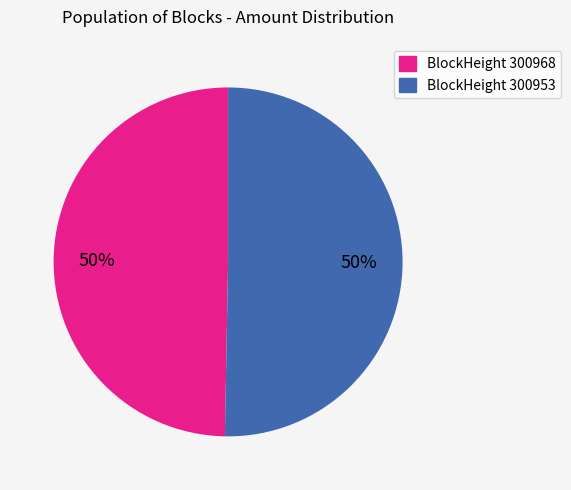

To the nearest percent, what is the average slice percentage?

50%